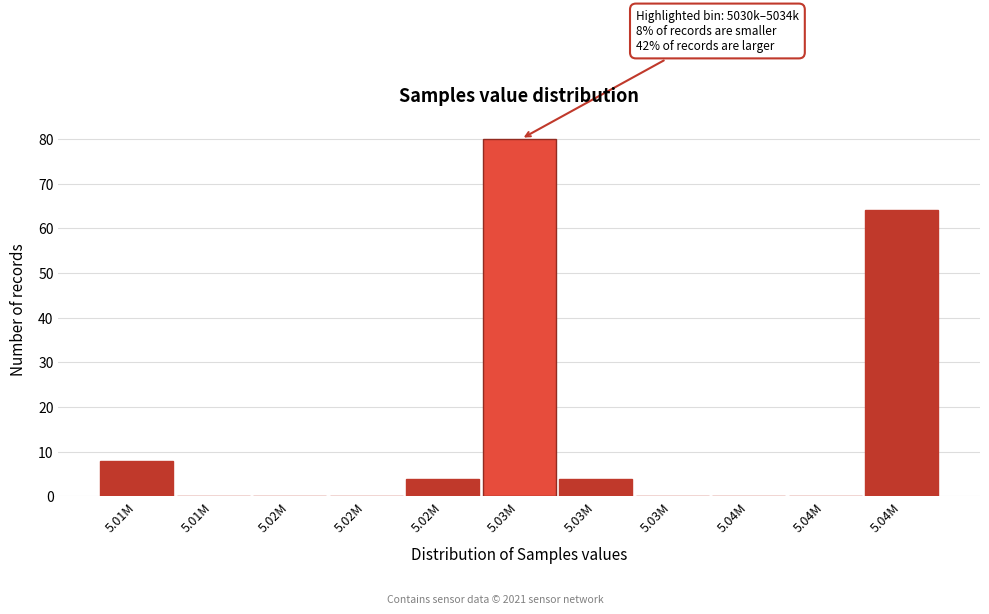

How many series are shown in this chart?

1